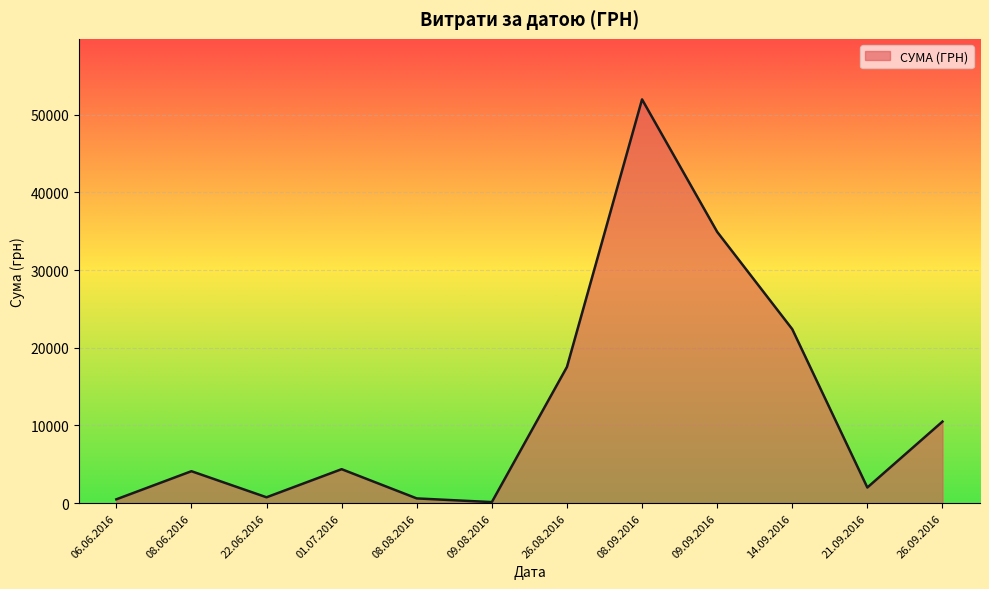

What is the minimum value shown in the chart?

135.0